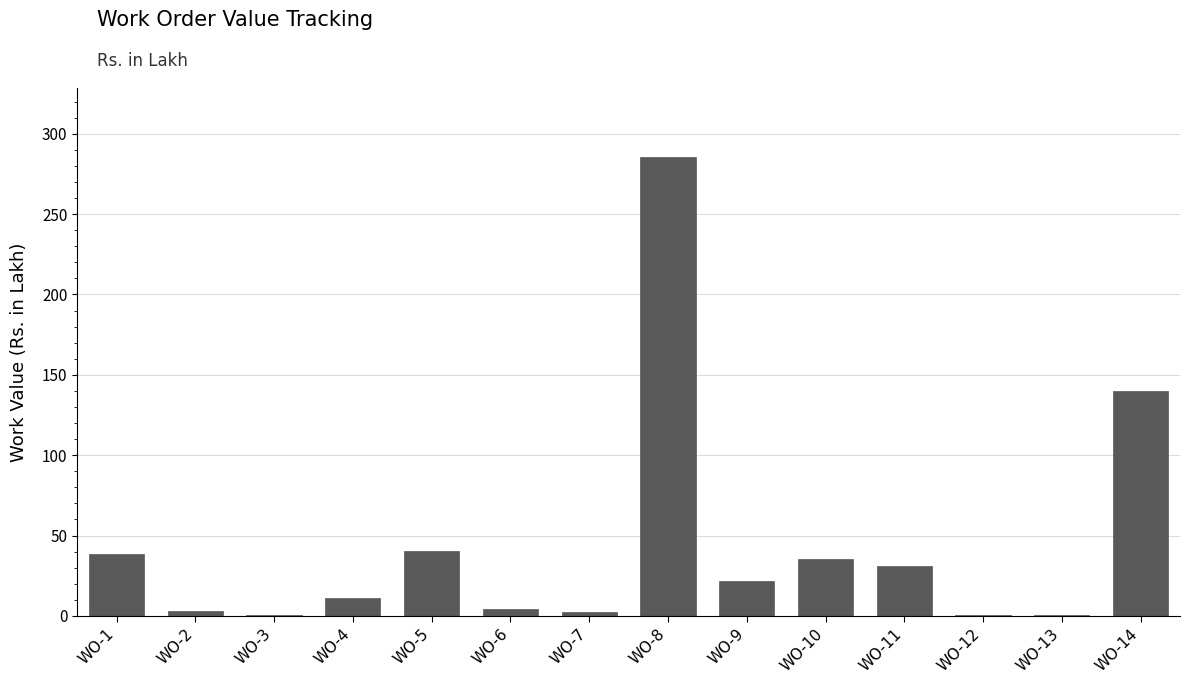

Which label corresponds to the largest value in the chart?

WO-8